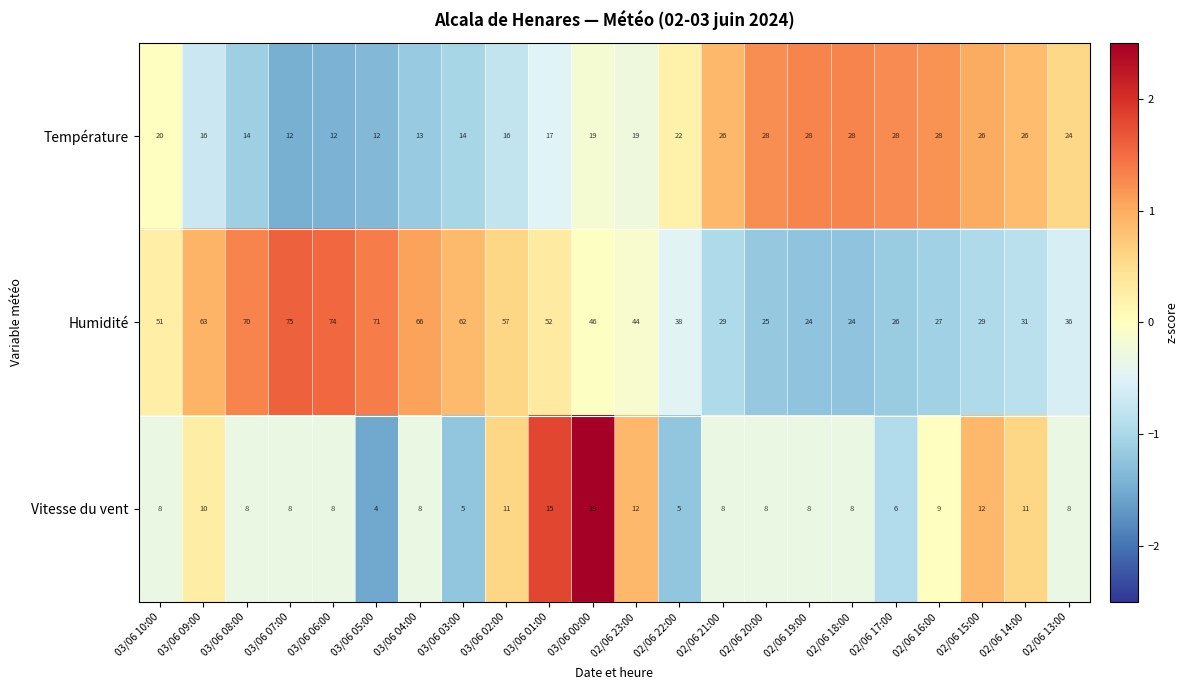

What is the total value across all series at 03/06 04:00?

87